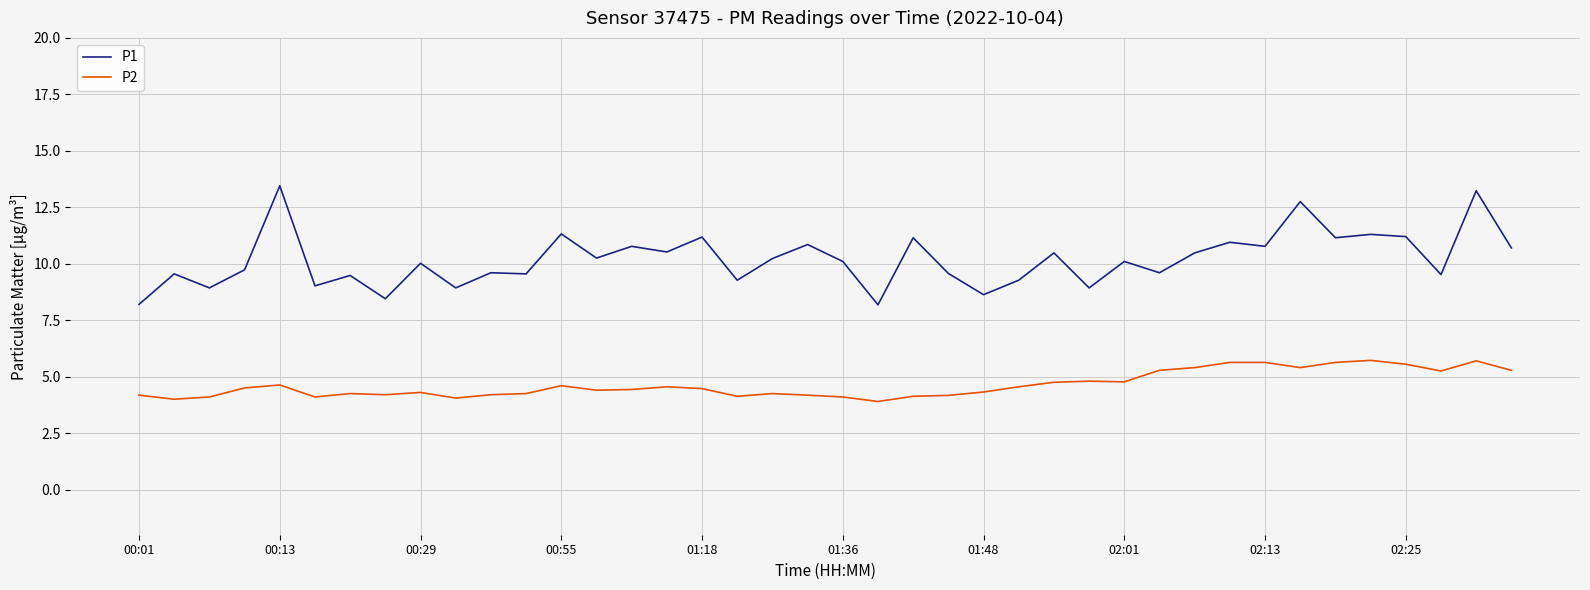

True or false: P2 and P1 cross at least once.

False